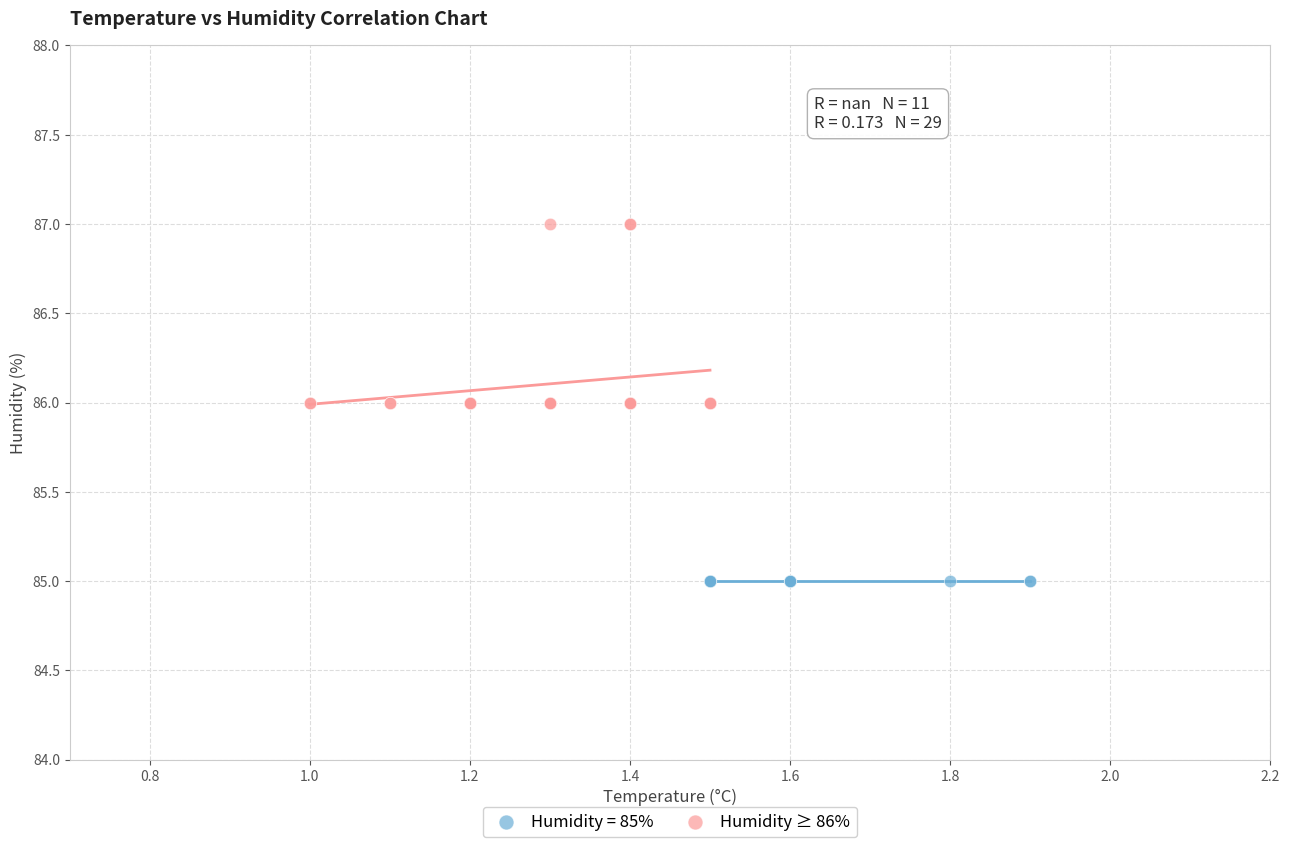

Which series reaches the maximum Y coordinate?

Humidity ≥ 86%